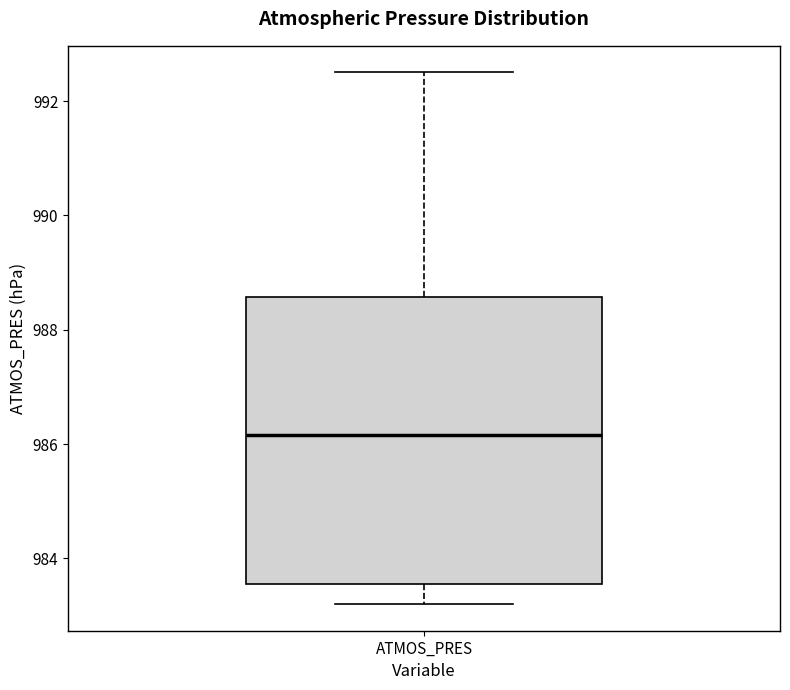

Transcribe this box plot: give where the median line is, the range the box spans, and where the two whiskers end, as read against the y-axis. The values are not printed on the chart, so give them approximately, as read against the axis.

median 986.2, box 983.6 to 988.6, whiskers 983.2 to 992.6